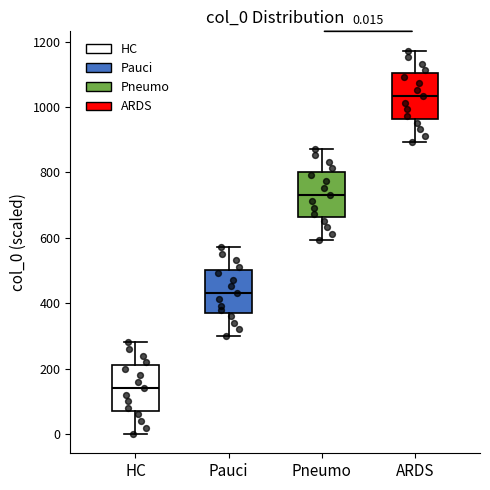

Which box's median line is the highest?

ARDS